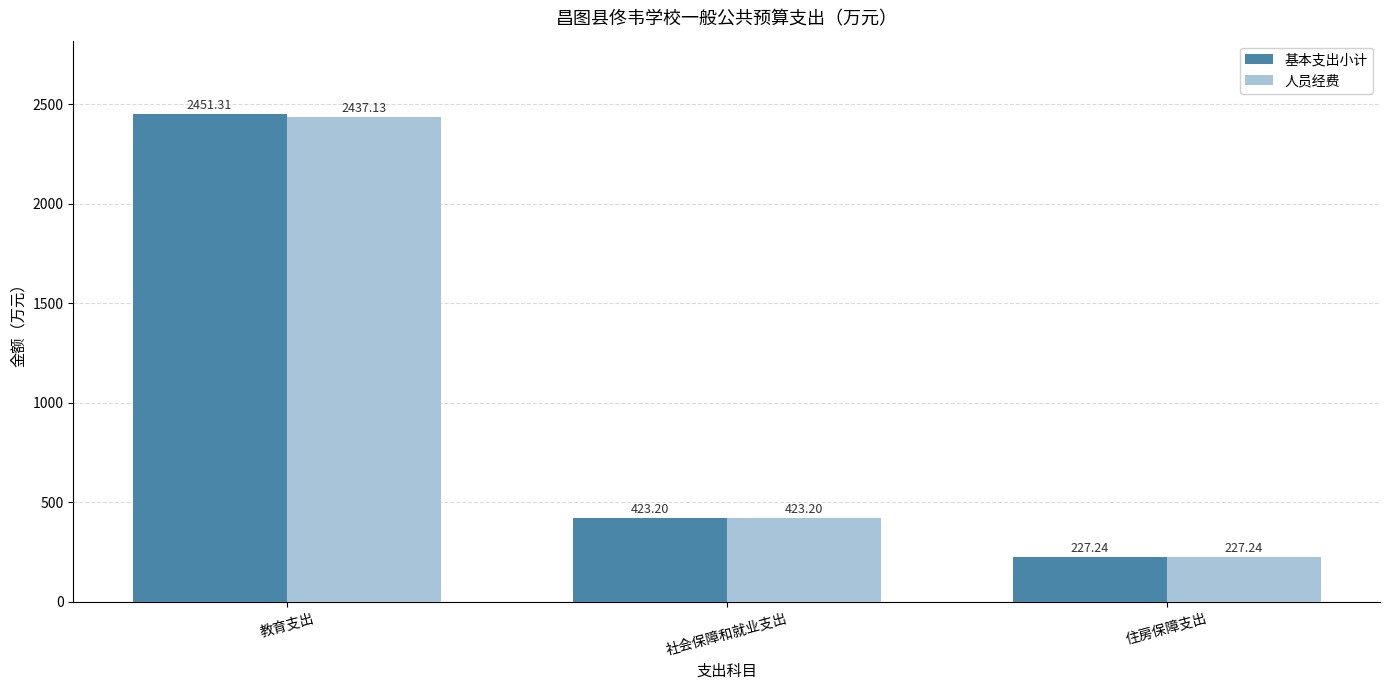

True or false: 基本支出小计 has a value of 2451.3 at 教育支出.

True